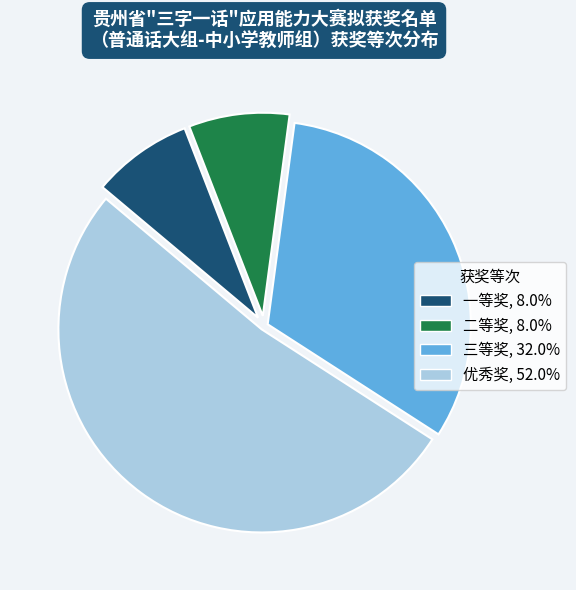

Is it true that 优秀奖 is 52% of the pie?

True